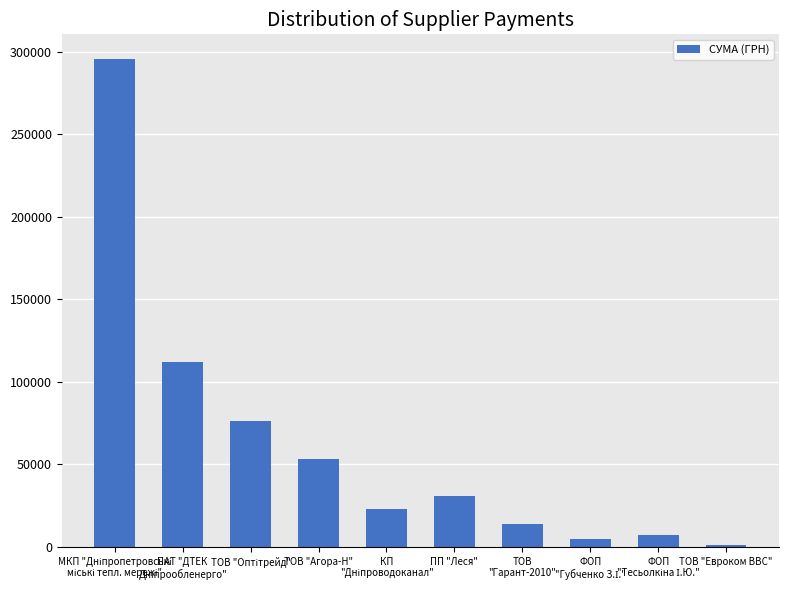

What is the smallest value displayed?

1266.3